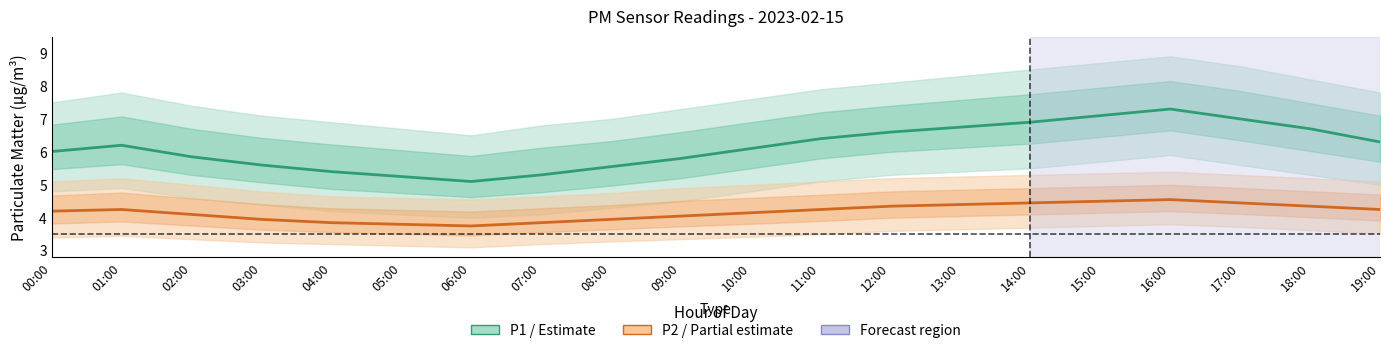

What is the label of the 7th point from the left?

06:00